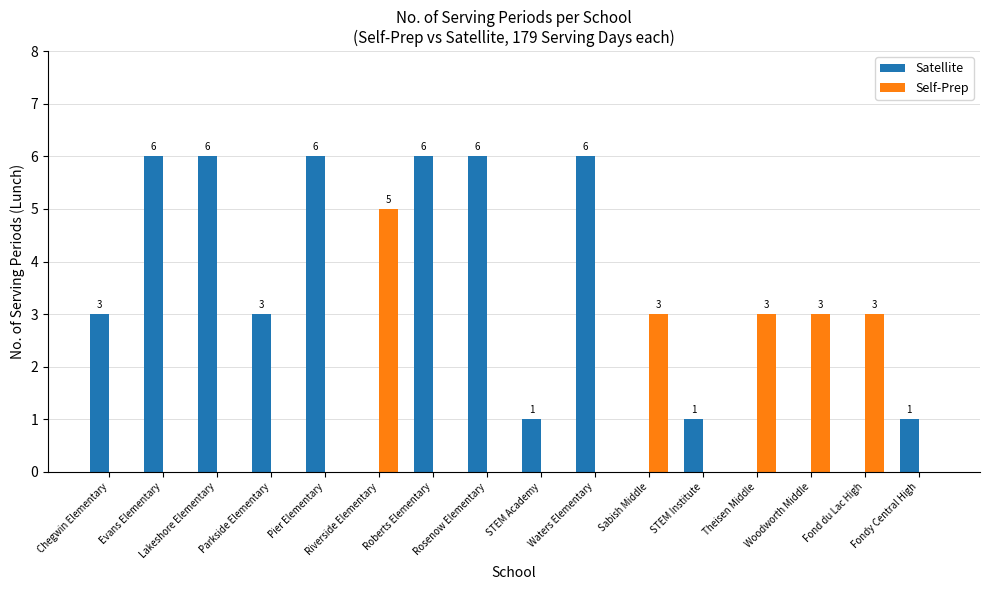

Which series changed the most between Evans Elementary and Fondy Central High?

Satellite